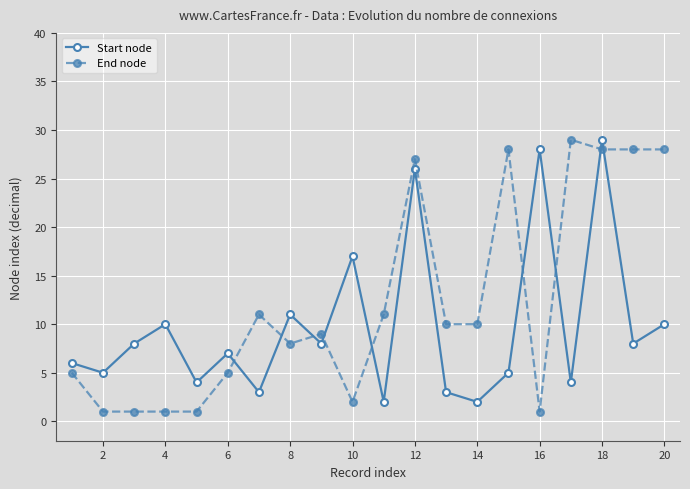

How many interior local peaks does the Start node series have?

7